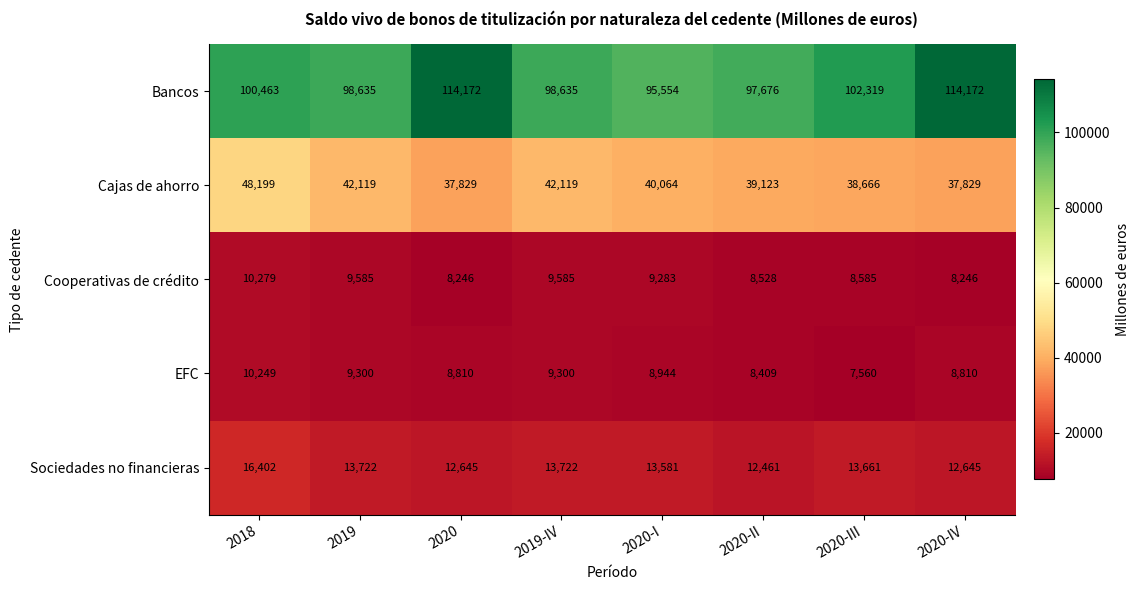

Which series has the largest total across all categories?

Bancos